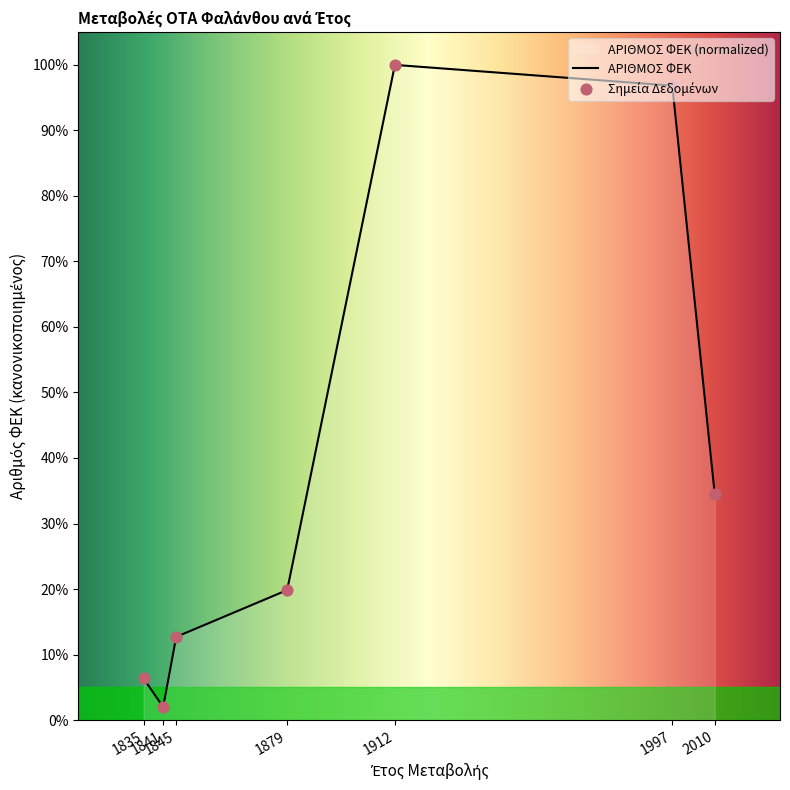

Between 2010 and 1841, which is larger?

2010